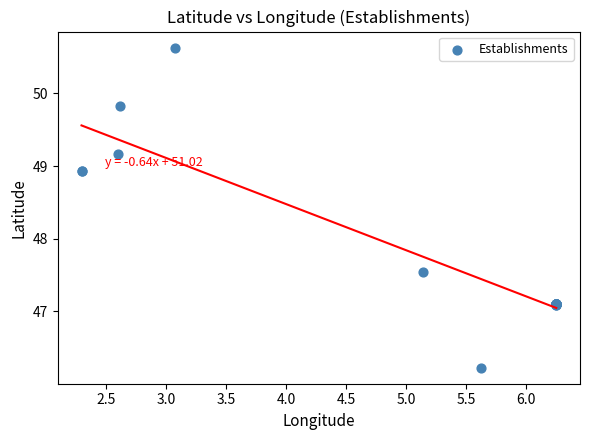

What Y value in the scatter plot is closest to 48?

47.5